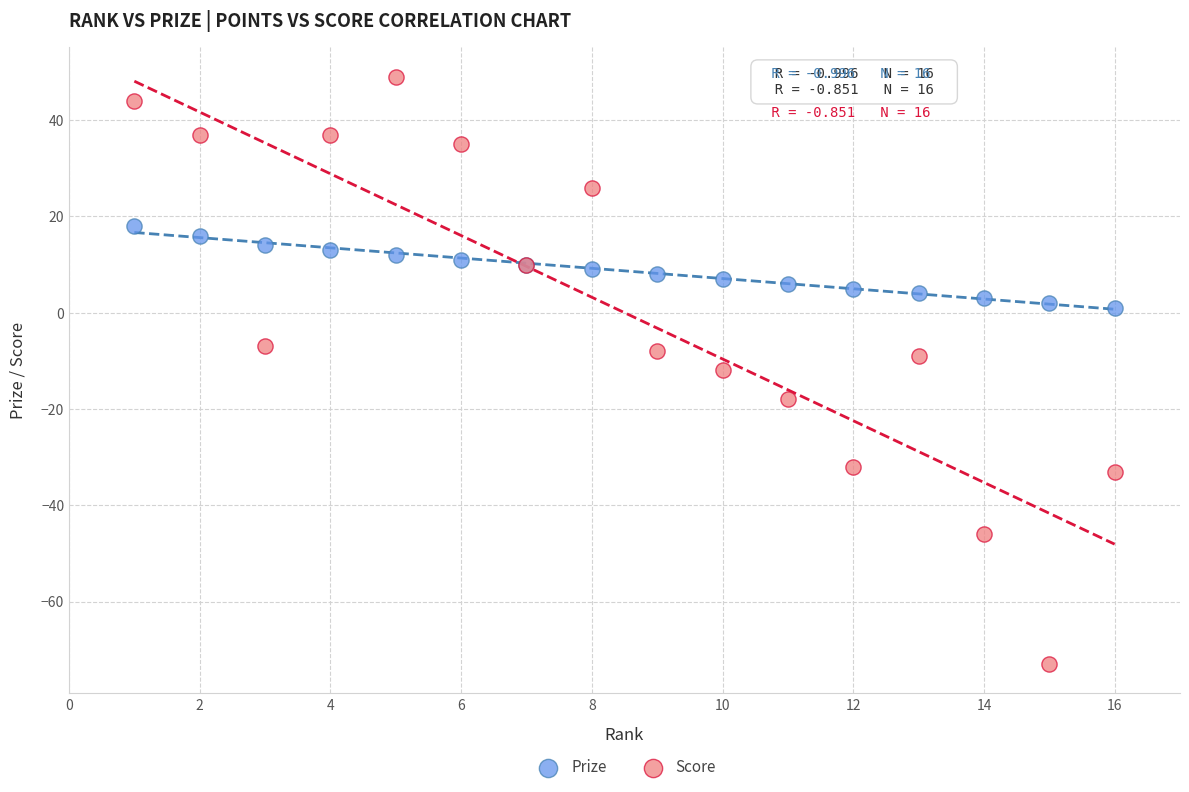

What are all the series names shown in the legend?

Prize, Score